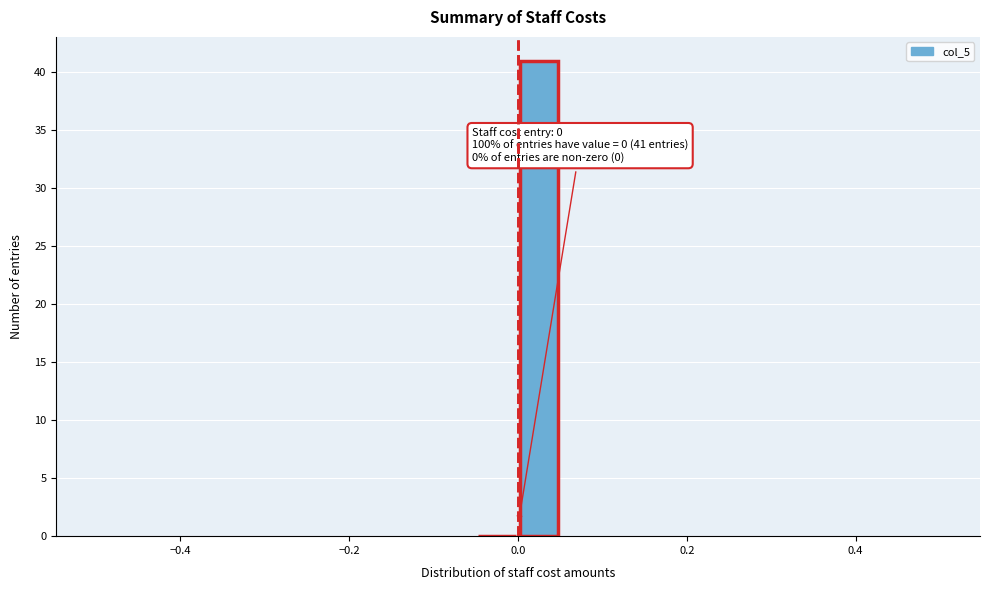

Read against the x-axis, roughly where is the centre of the tallest bar?

0.02